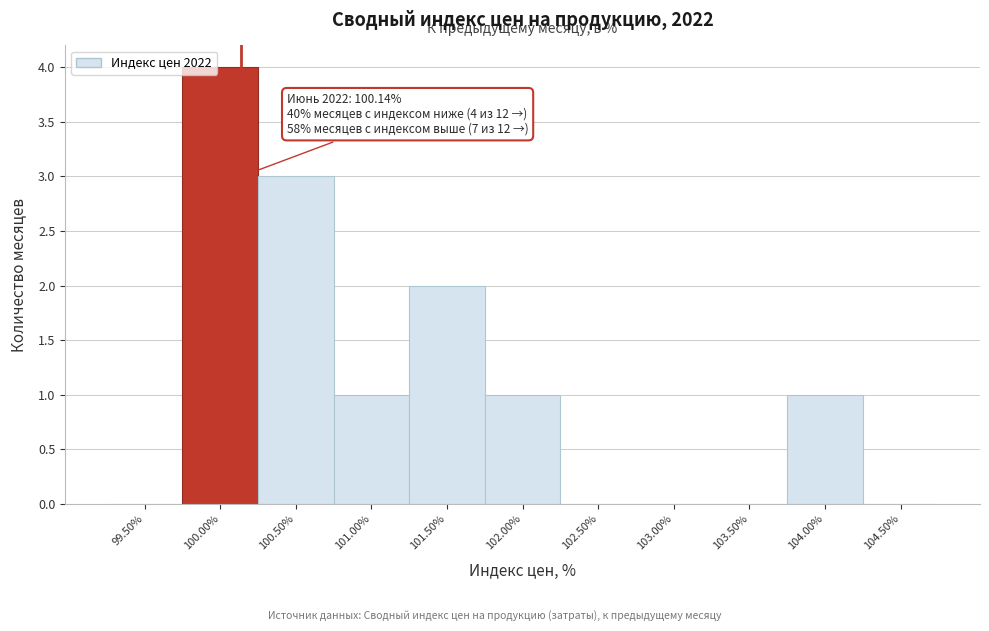

Which range on the x-axis has the tallest bar?

99.75 to 100.25